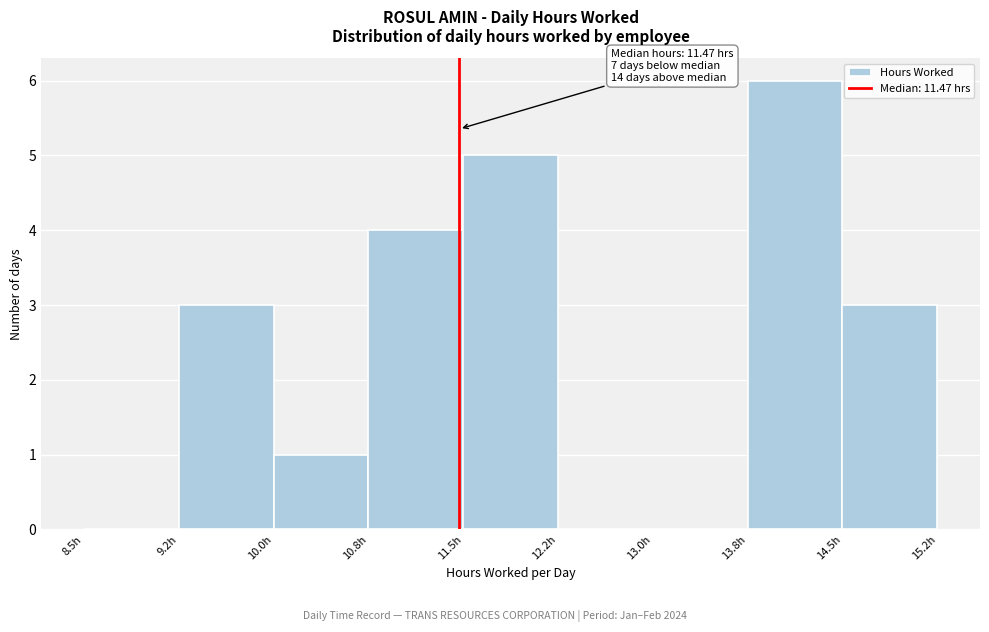

Which range on the x-axis has the tallest bar?

13.75 to 14.50